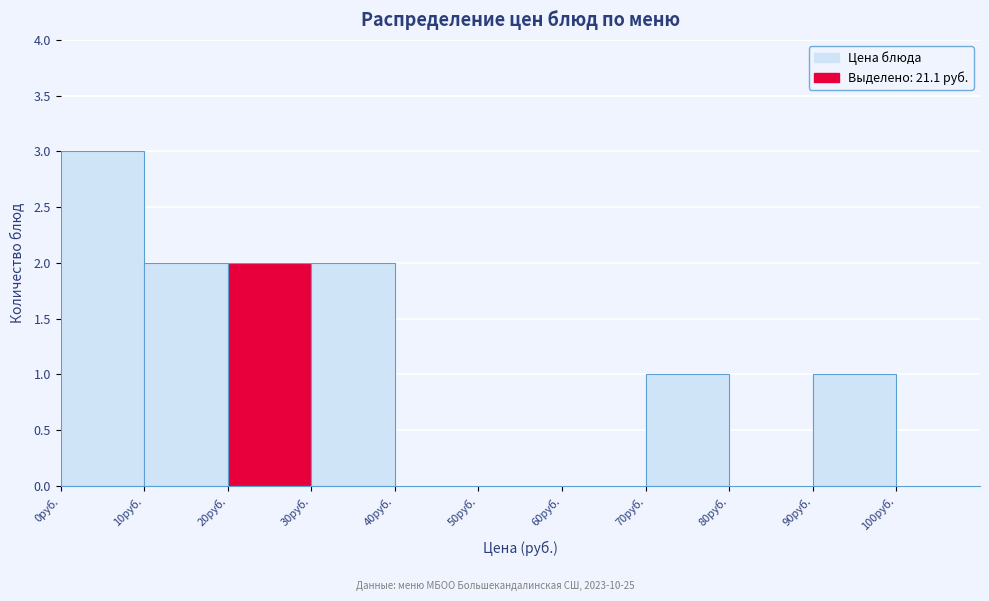

Reading left to right, list every bar in this chart as the range it spans on the x-axis followed by its height. The values are not printed on the chart, so give them approximately, as read against the axis.

0 to 10: 3
10 to 20: 2
20 to 30: 2
30 to 40: 2
40 to 50: 0
50 to 60: 0
60 to 70: 0
70 to 80: 1
80 to 90: 0
90 to 100: 1
100 to 110: 0